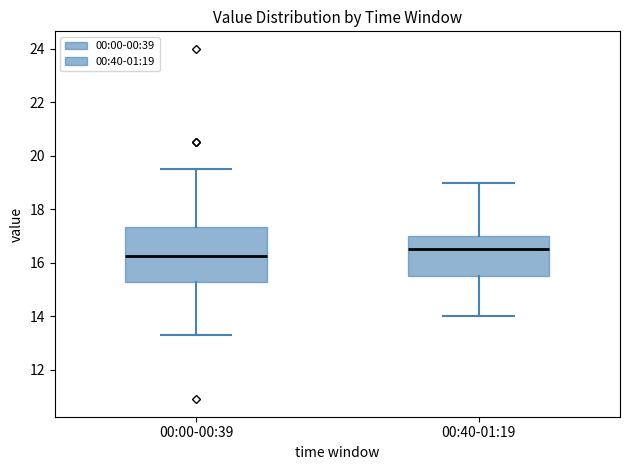

Where does the median line of the box for 00:00-00:39 sit on the y-axis? The values are not printed on the chart, so give them approximately, as read against the axis.

16.2